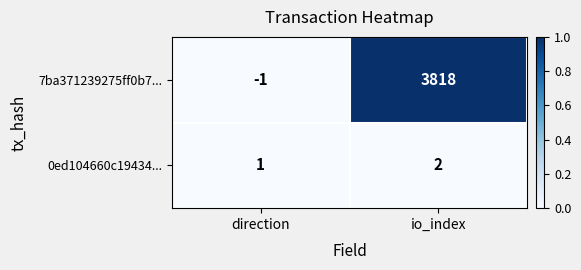

Reading left to right, what are all the values shown in this chart?

7ba371239275ff0b7...: direction=-1	io_index=3818
0ed104660c19434...: direction=1	io_index=2